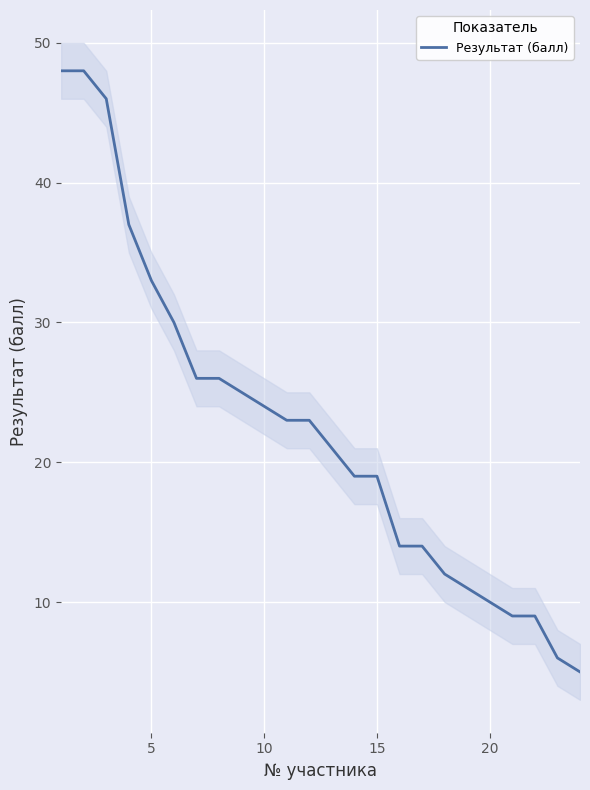

True or false: Результат (балл) has a value of 16 at 20.

False